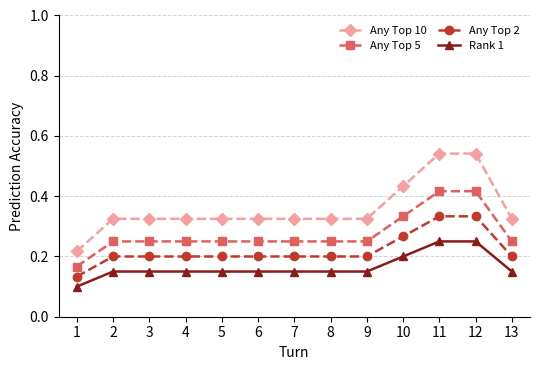

The Any Top 2 series shows 0.0 at 2. True or false?

False